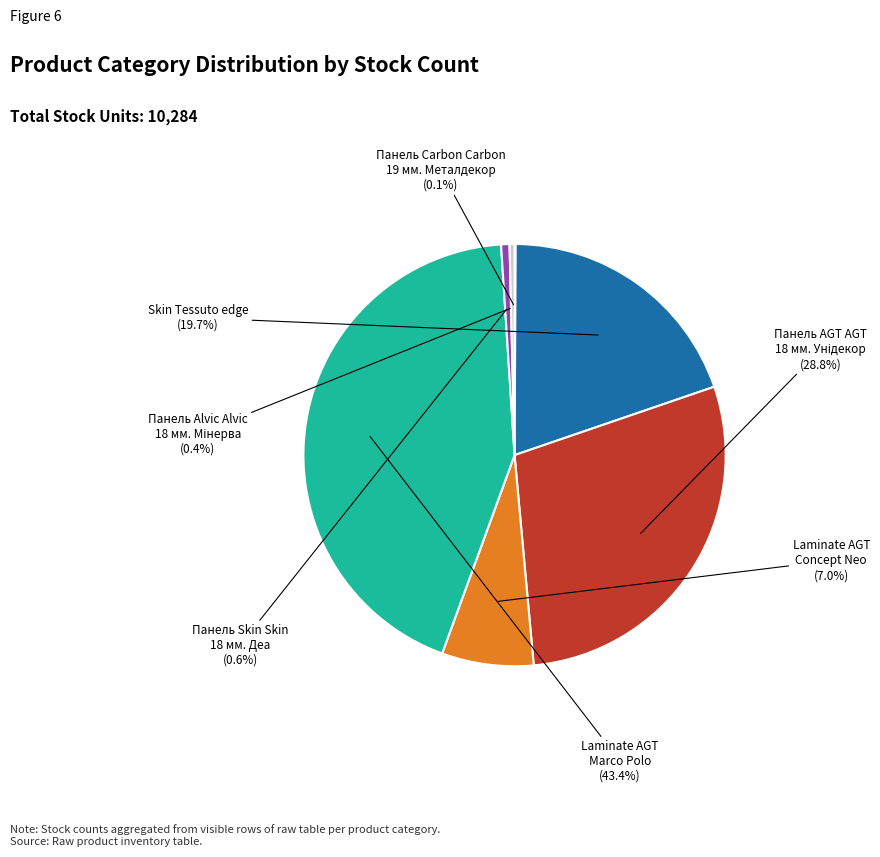

Is there any slice that represents more than half of the pie?

No